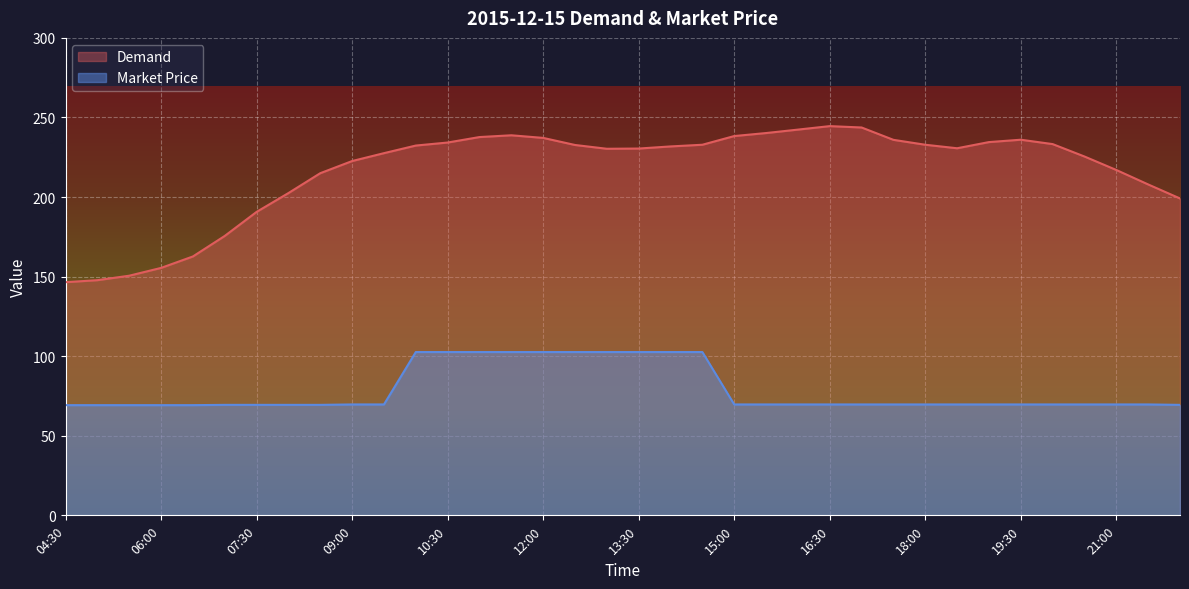

What are all the series names shown in the legend?

Demand, Market Price